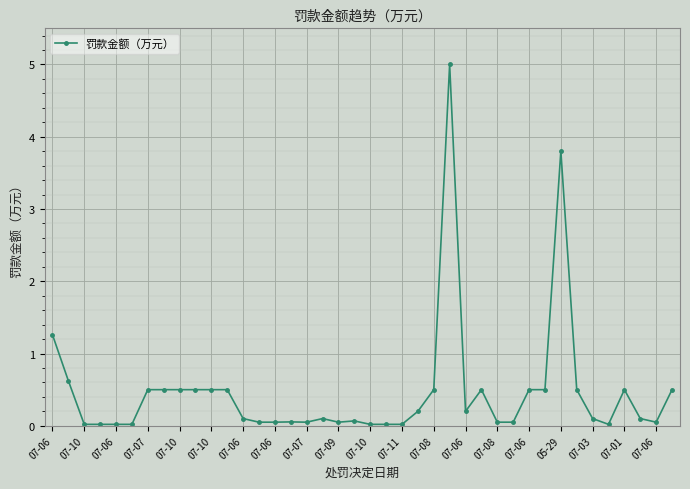

Does the chart have visible grid lines?

Yes